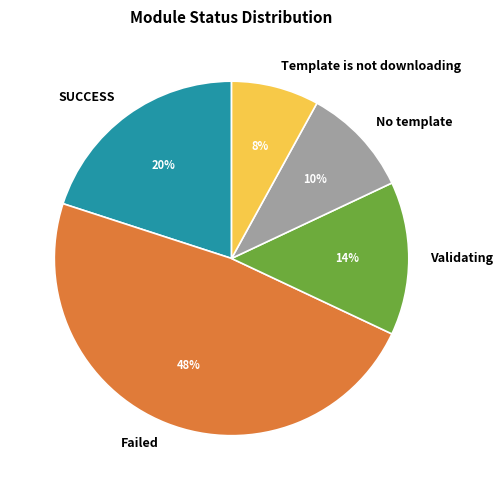

How many segments does this pie chart have?

5